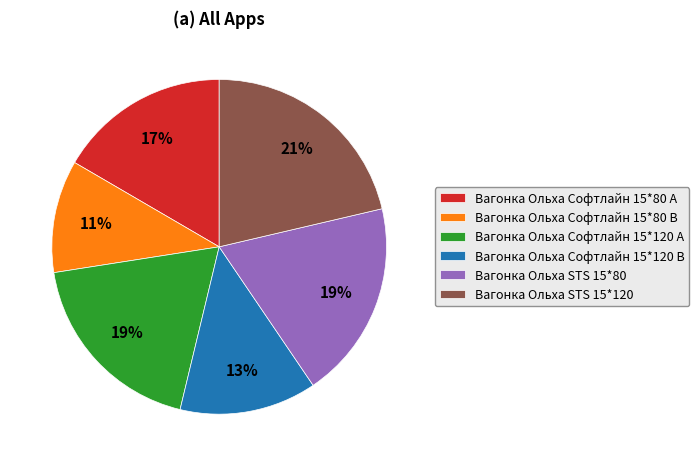

Between Вагонка Ольха Софтлайн 15*80 A and Вагонка Ольха STS 15*120, which is larger?

Вагонка Ольха STS 15*120